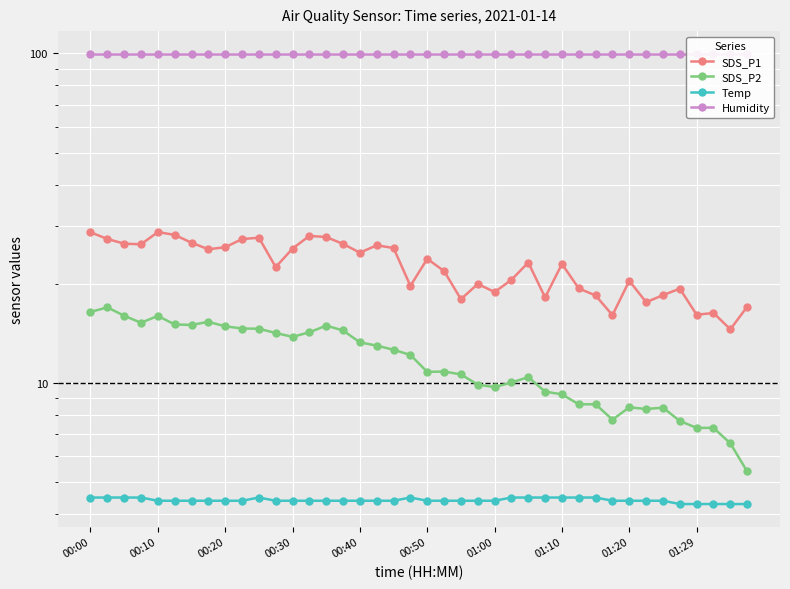

What are all the series names shown in the legend?

SDS_P1, SDS_P2, Temp, Humidity